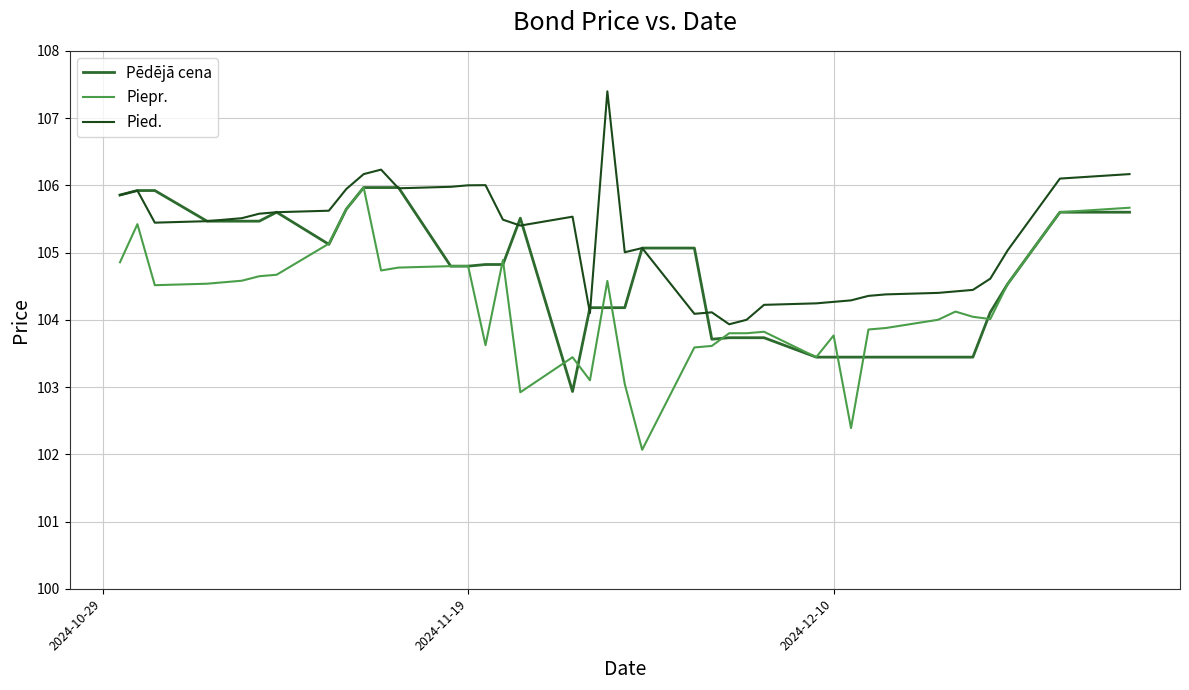

Which series has the largest total across all categories?

Pied.